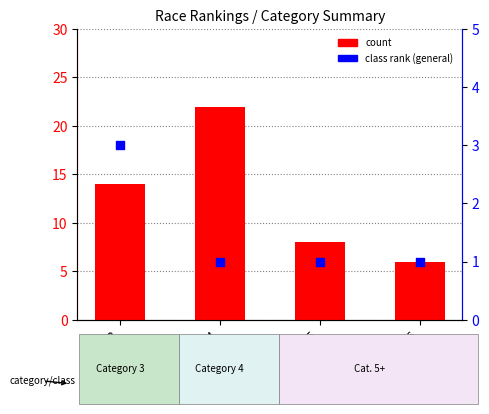

Which series contains the lowest Y value?

percentile rank within the sample